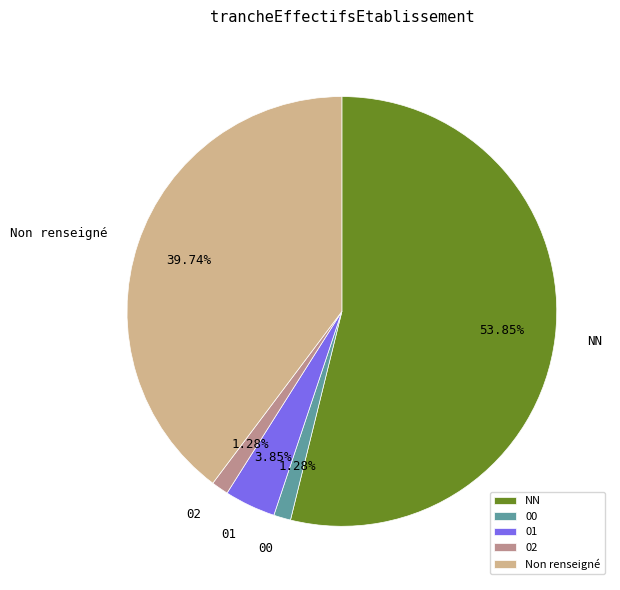

To the nearest percent, what is the difference between the 01 and NN slice percentages?

50%